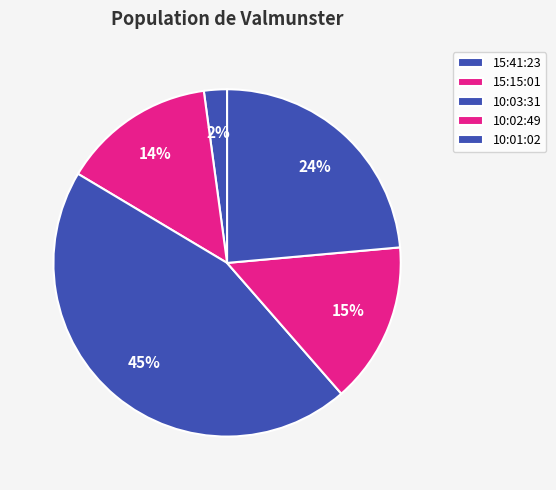

To the nearest percent, what is the combined percentage of 10:02:49 and 10:01:02?

39%